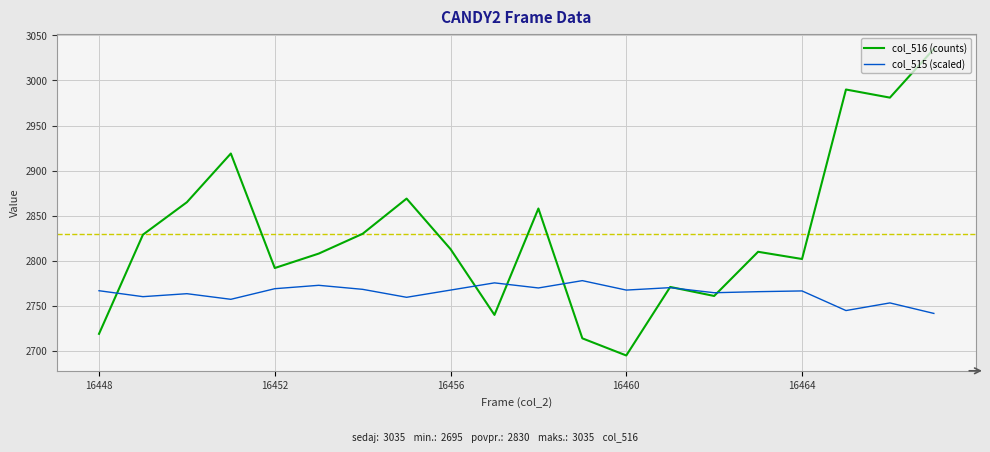

Which series has the widest spread of values?

col_516 (counts)